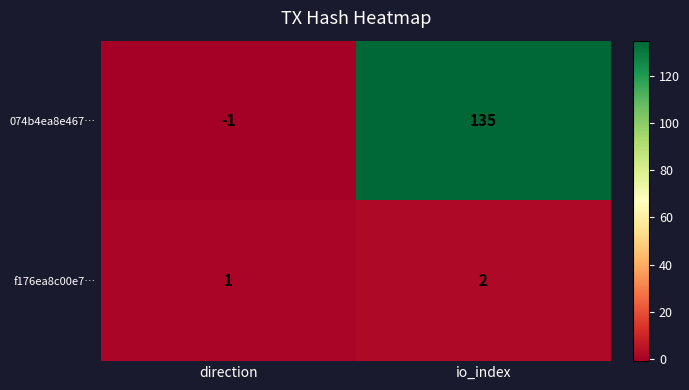

Which series changed the most between direction and io_index?

074b4ea8e467…